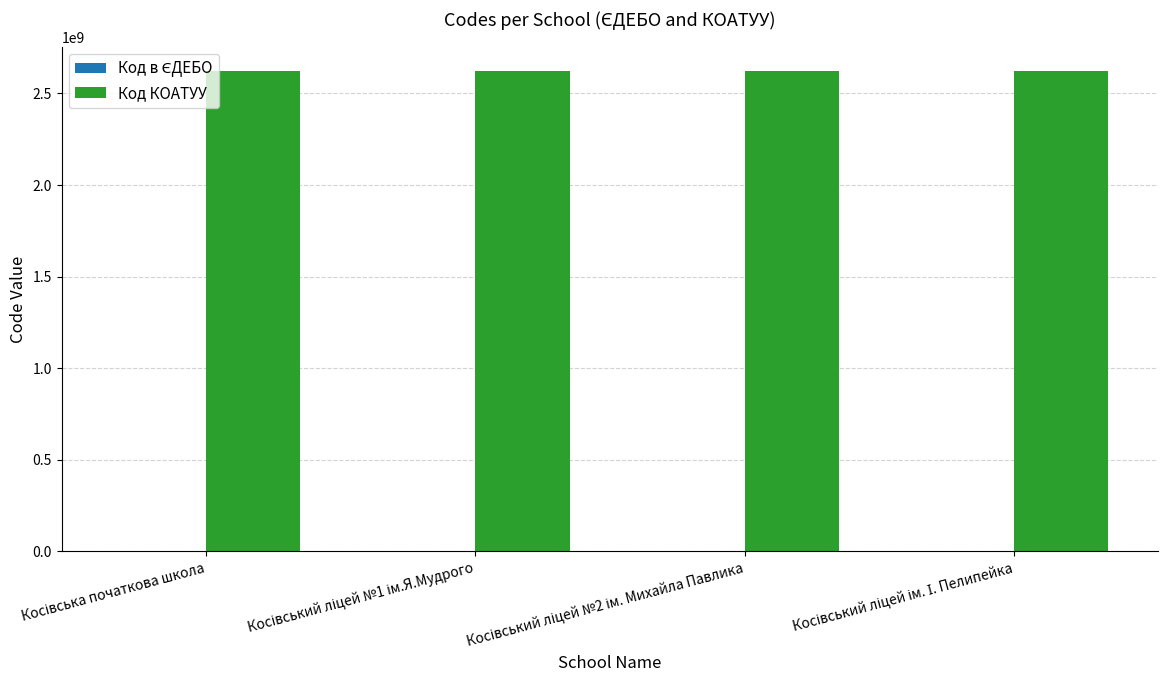

What is the greatest value displayed?

2623610100